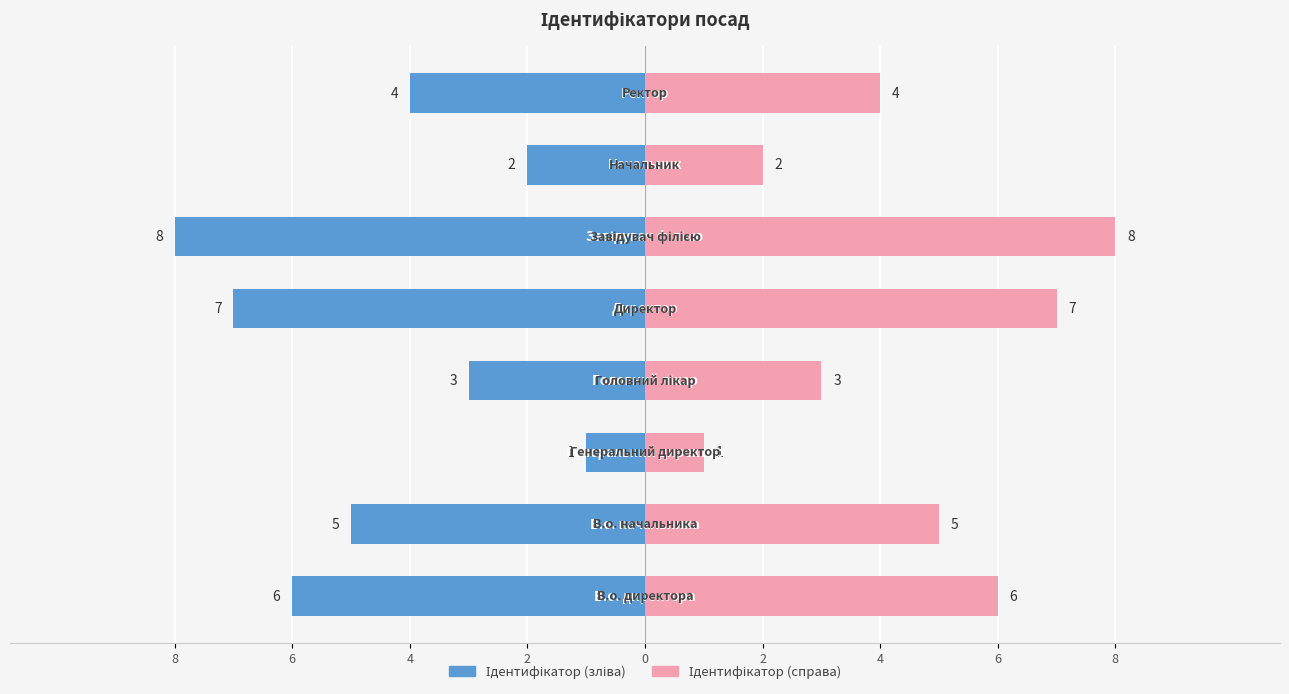

Which series has the largest range (max minus min)?

Ідентифікатор (зліва)